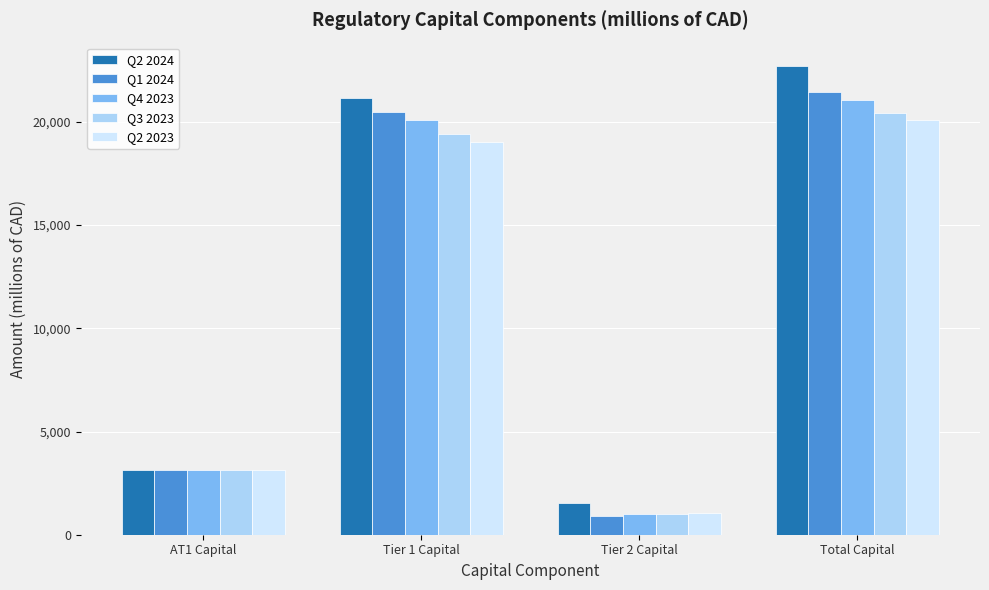

At which category is the sum across all series the highest?

Total Capital